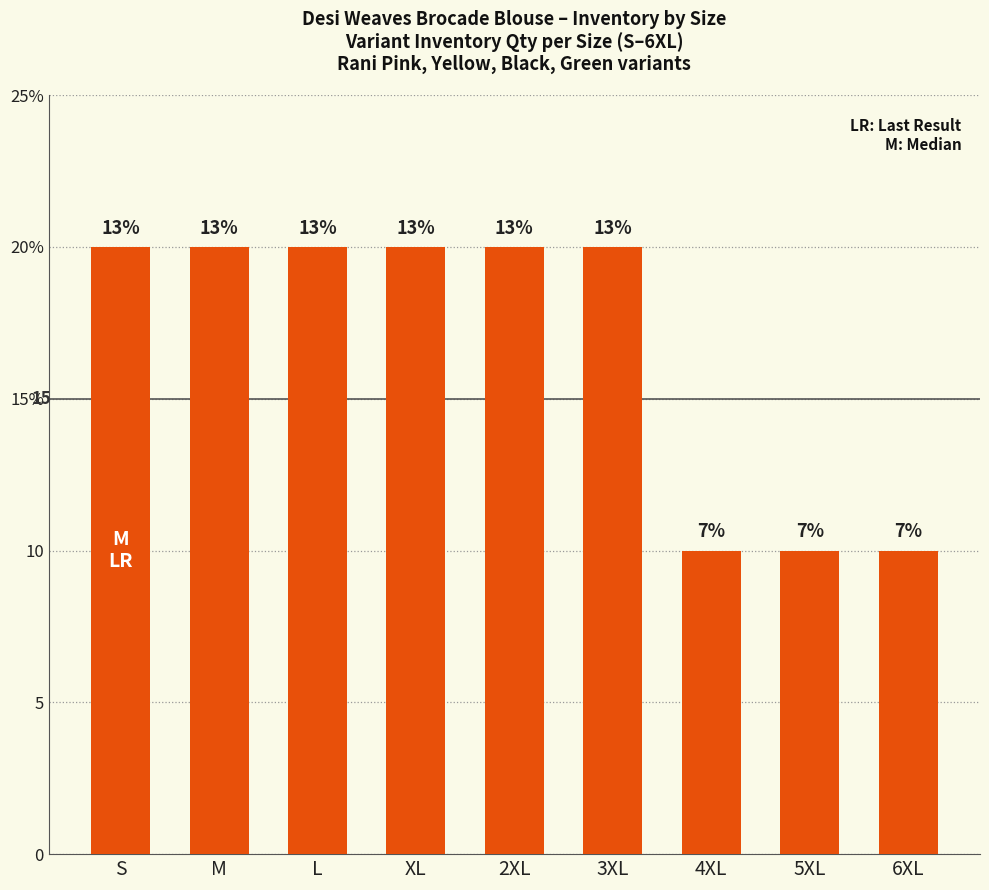

What is the difference between the second highest and second lowest values?

10